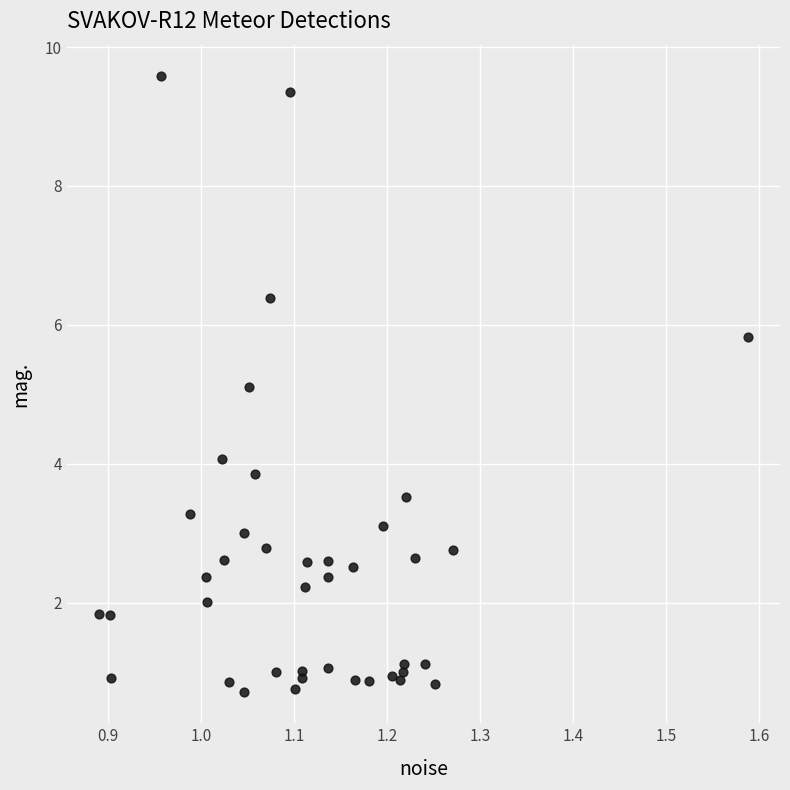

What Y value in the scatter plot is closest to 5?

5.1